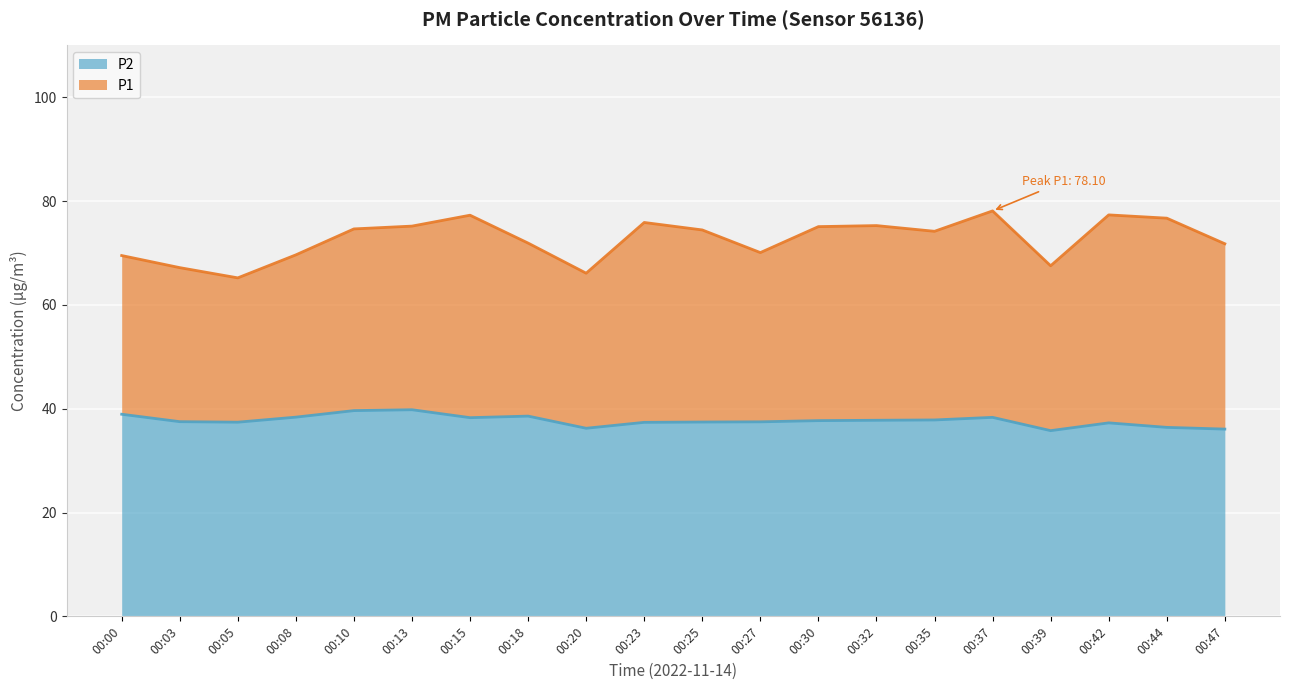

Is it true that P1 equals 69.5 at 00:00?

True